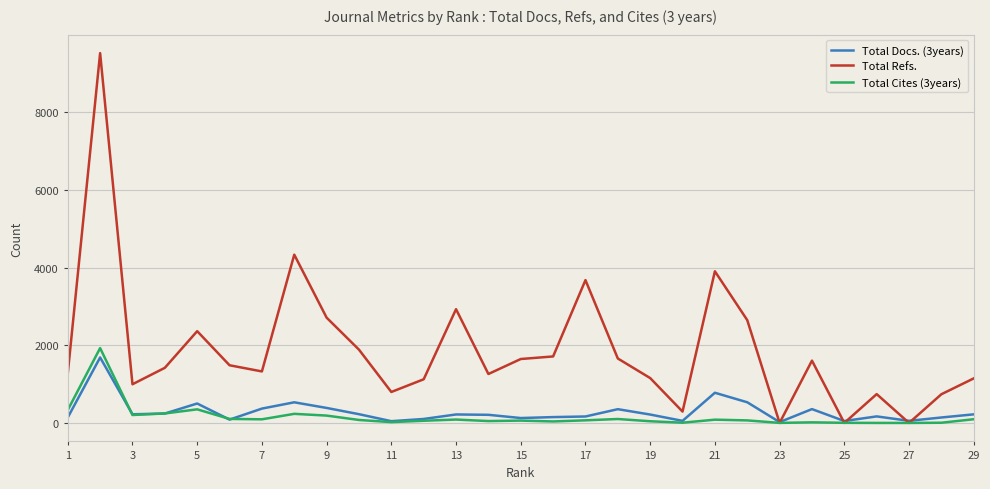

What is the greatest value displayed?

9523